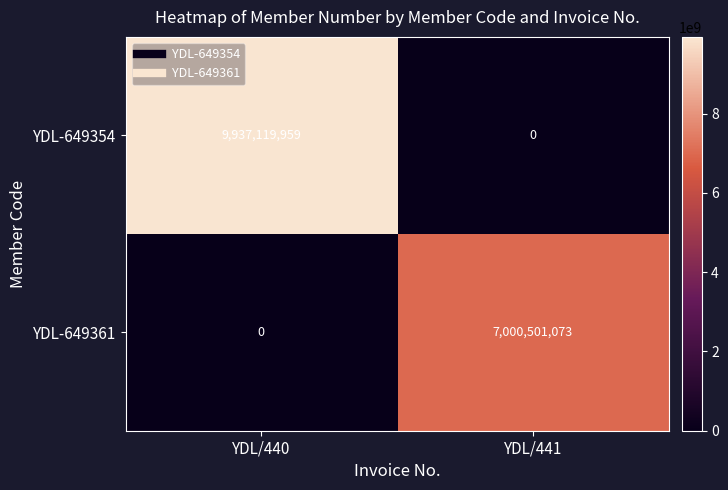

The value of YDL-649354 at YDL/440 is 9937119959. True or false?

True